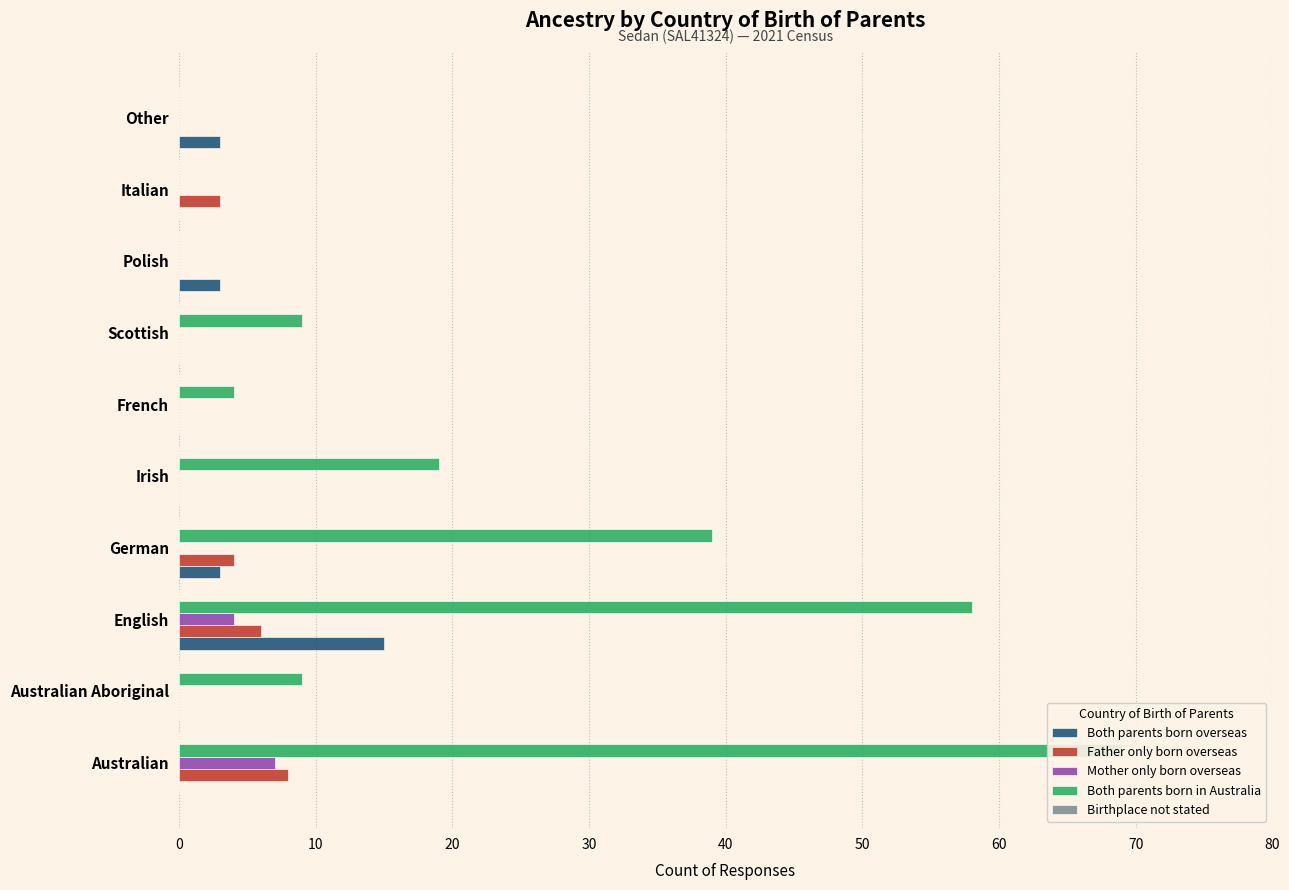

How many bars are there in each group?

5